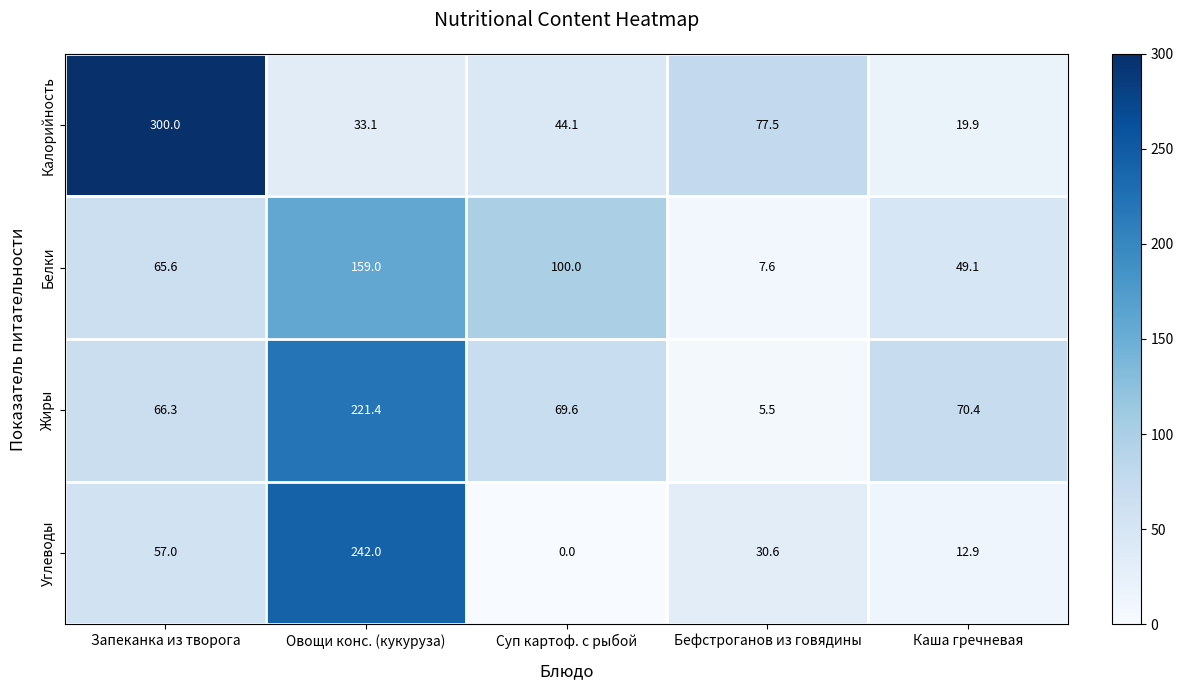

The Калорийность series shows 300.0 at Запеканка из творога. True or false?

True